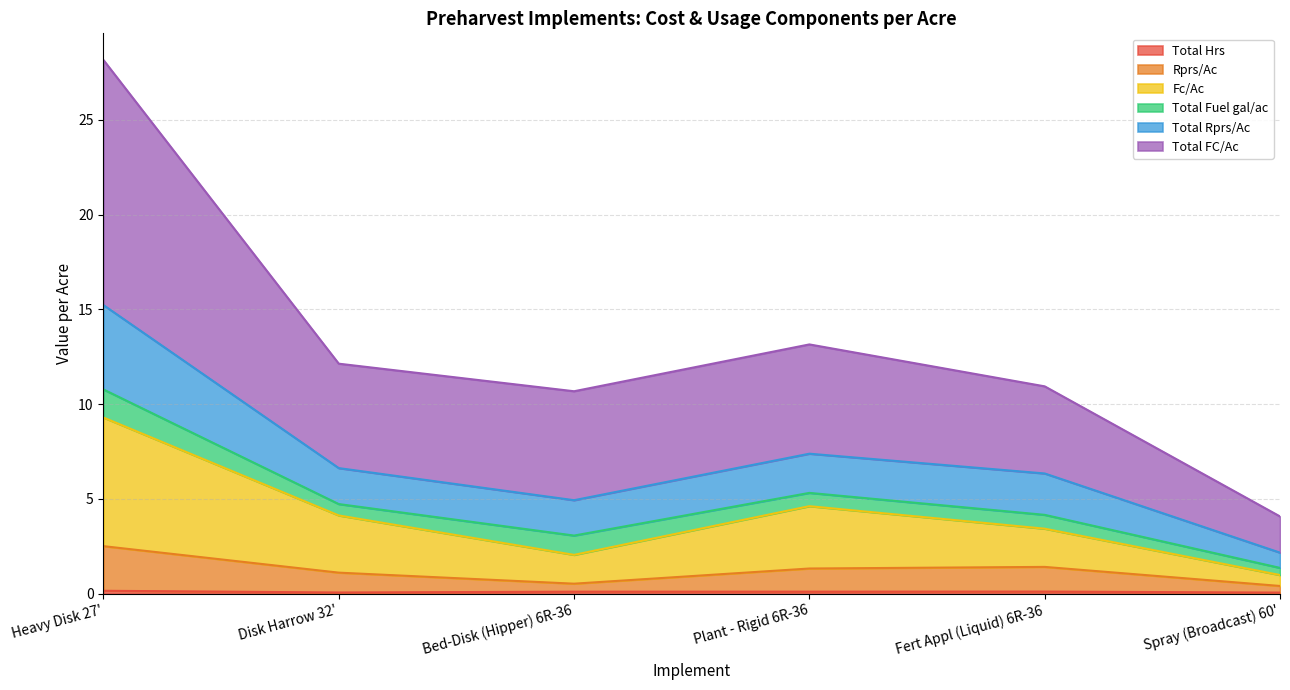

The value of Rprs/Ac at Plant - Rigid 6R-36 is 1.3. True or false?

True